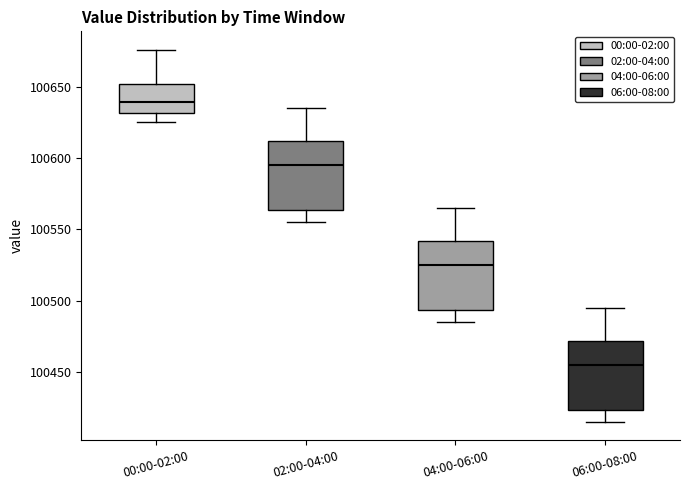

Reading left to right, read every box against the y-axis: the position of its median line, the range the box covers, and the ends of its whiskers. The values are not printed on the chart, so give them approximately, as read against the axis.

00:00-02:00: median 100640, box 100630 to 100650, whiskers 100625 to 100675
02:00-04:00: median 100595, box 100565 to 100610, whiskers 100555 to 100635
04:00-06:00: median 100525, box 100495 to 100540, whiskers 100485 to 100565
06:00-08:00: median 100455, box 100425 to 100470, whiskers 100415 to 100495